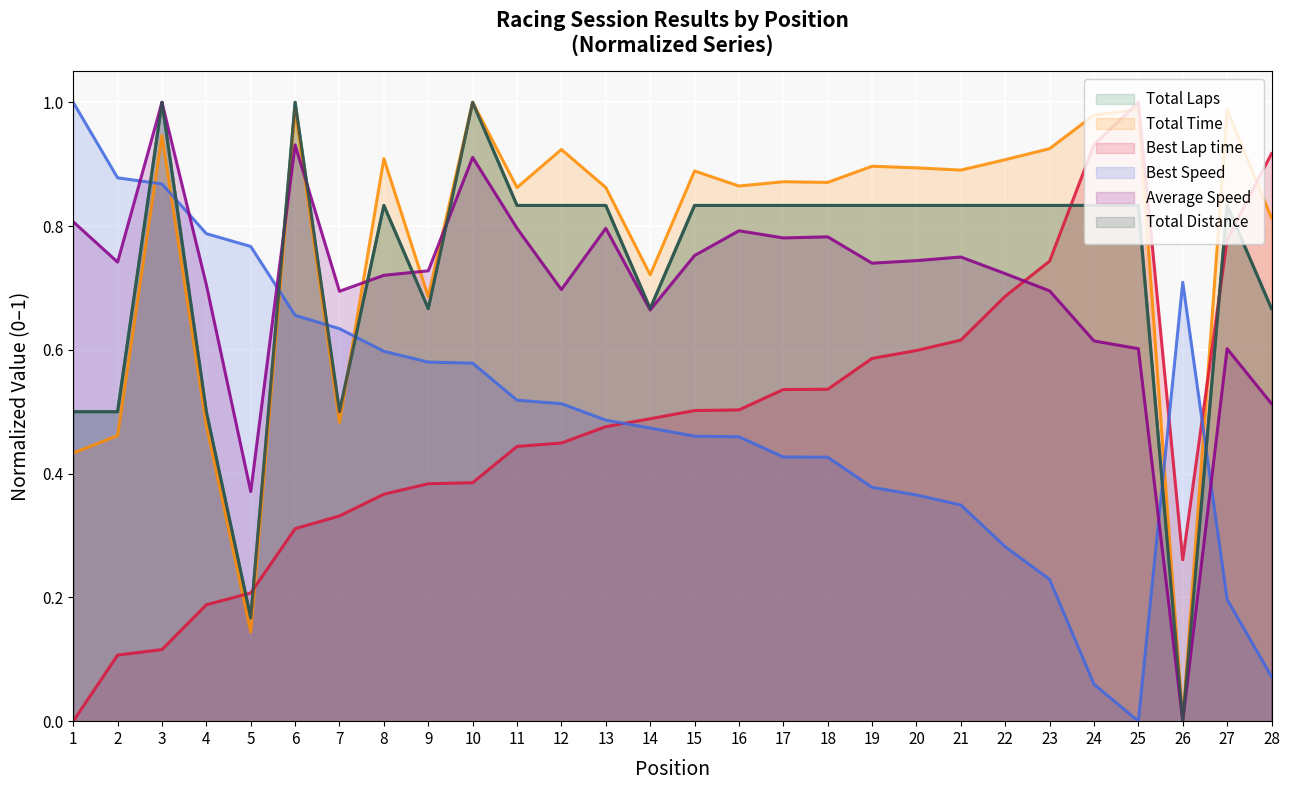

Read the Total Time value at 23.

0.9